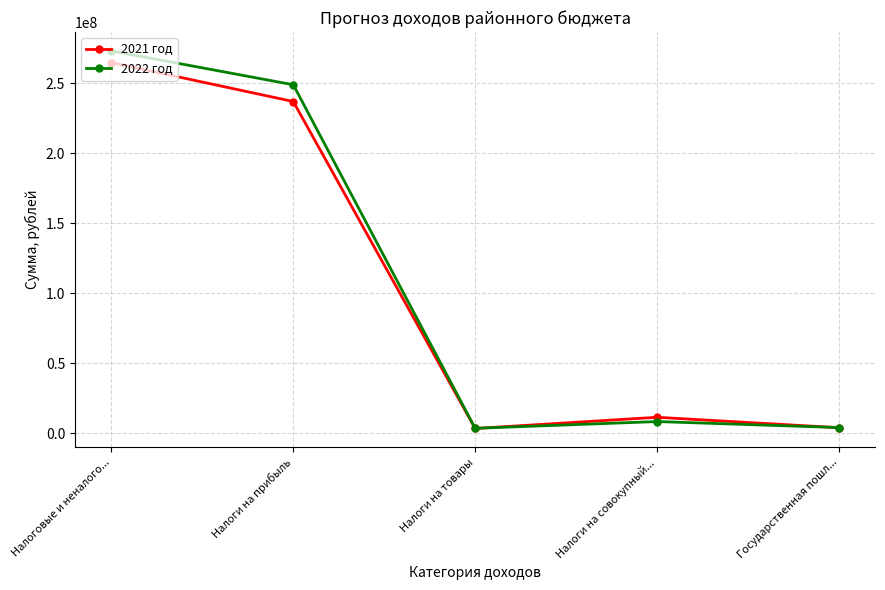

At which category does the chart reach its peak across all series?

Налоговые и неналого...